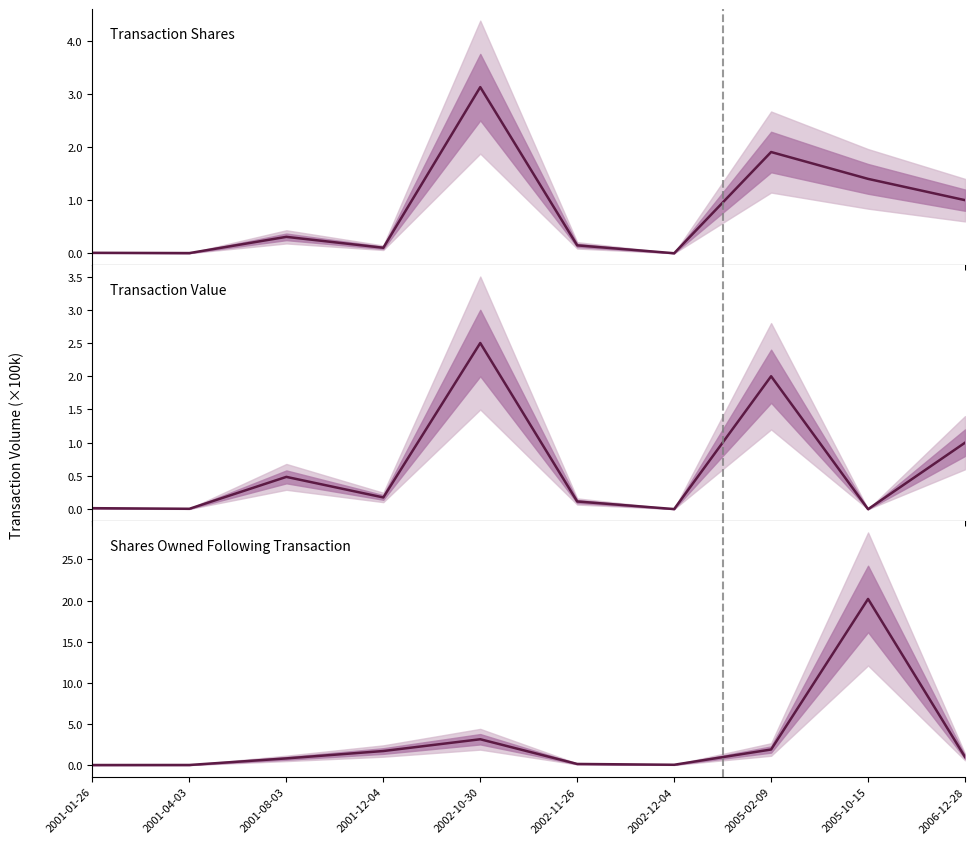

Where is the first local minimum for Transaction Shares?

2001-04-03